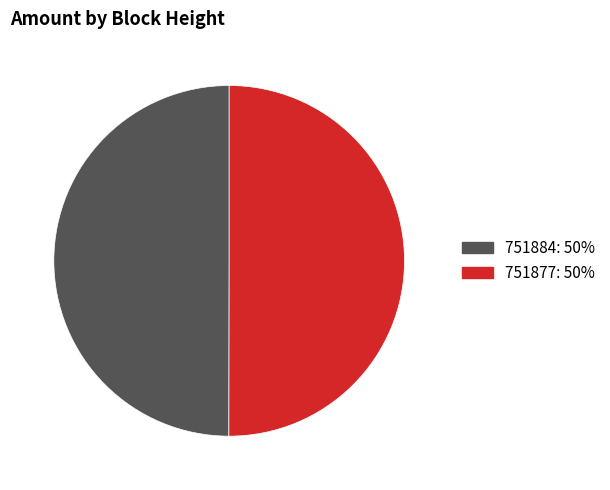

Combined, do 751884: 50% and 751877: 50% account for over 50%?

Yes